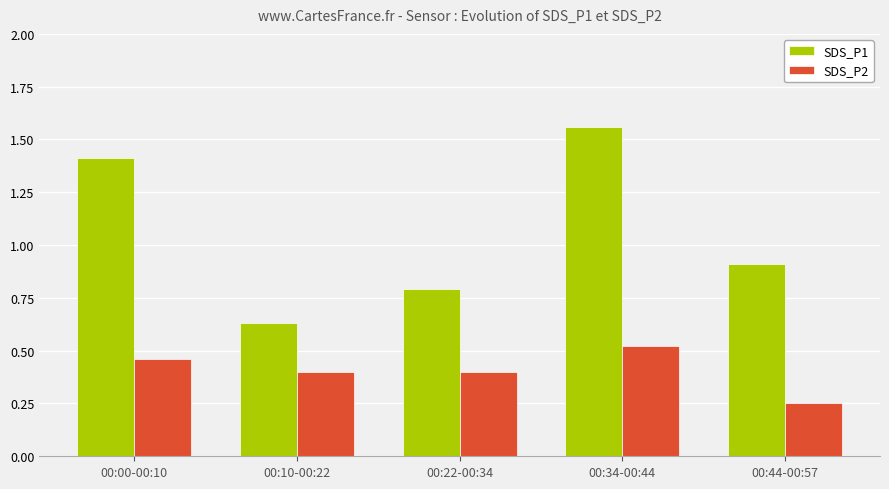

Is the value of SDS_P2 at 00:22-00:34 greater than the value of SDS_P1 at 00:22-00:34?

No